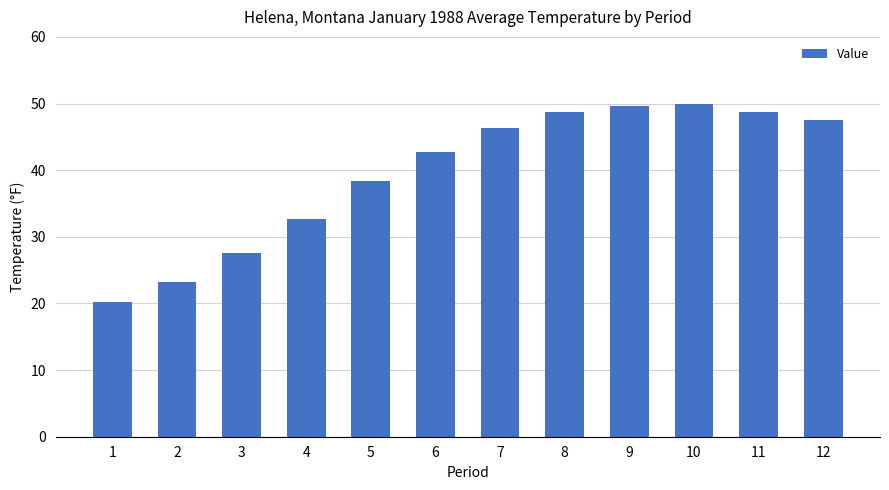

What is the value of the 2nd bar from the left?

23.2